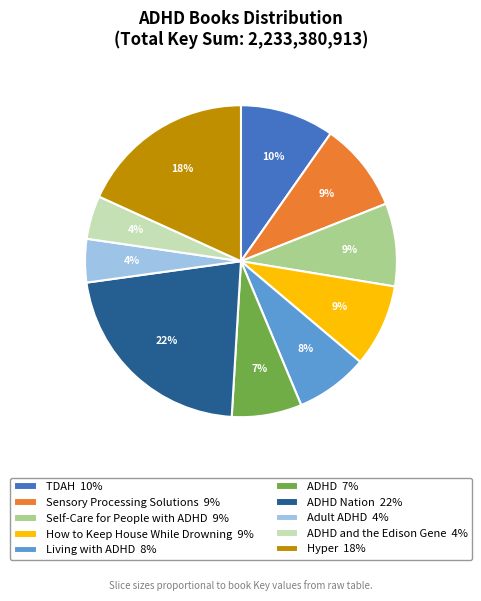

How many segments does this pie chart have?

10